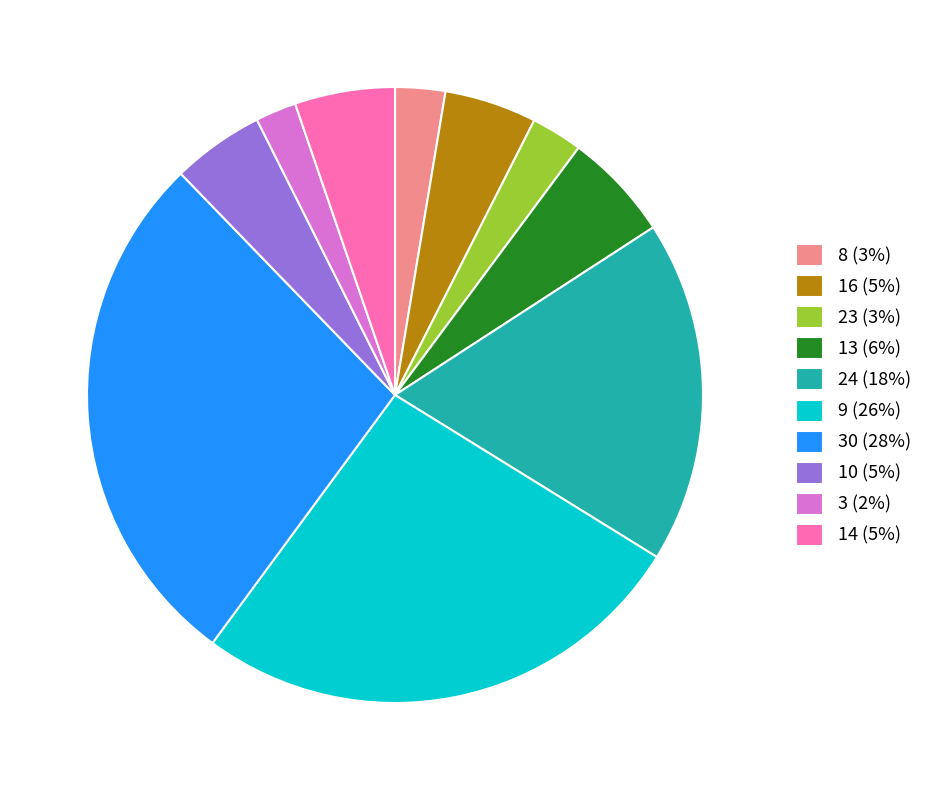

Which category has the biggest portion of the pie?

30 (28%)